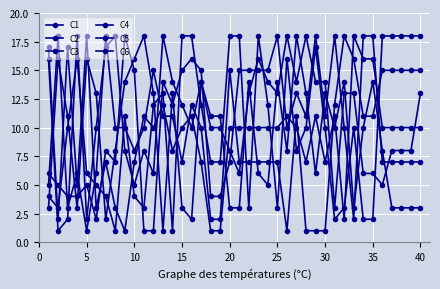

Reading left to right, what are all the values shown in this chart?

C1: 16	1	2	18	2	10	17	18	8	5	8	6	18	14	12	10	14	10	10	8	6	13	16	14	13	18	14	18	14	14	3	13	13	6	6	5	8	8	8	13
C2: 3	16	11	3	16	13	2	8	14	16	18	13	1	13	3	2	14	11	11	3	3	14	6	5	14	8	18	13	6	13	10	14	3	10	14	8	3	3	3	3
C3: 4	3	10	16	6	5	4	1	11	4	3	12	13	1	18	18	12	7	7	18	18	3	18	12	3	16	8	10	17	10	2	3	10	2	2	18	18	18	18	18
C4: 6	5	4	4	5	2	8	7	18	15	1	1	14	12	15	16	15	4	4	7	15	15	15	15	18	10	13	11	18	11	18	10	2	18	18	7	7	7	7	7
C5: 17	2	17	5	18	3	7	3	1	7	11	10	12	8	10	11	7	1	1	10	10	10	10	10	10	11	10	7	11	7	11	2	18	16	16	10	10	10	10	10
C6: 5	18	3	6	1	6	18	10	10	8	10	15	11	11	7	12	10	2	2	15	7	7	7	7	7	1	11	1	1	1	12	18	16	11	11	15	15	15	15	15